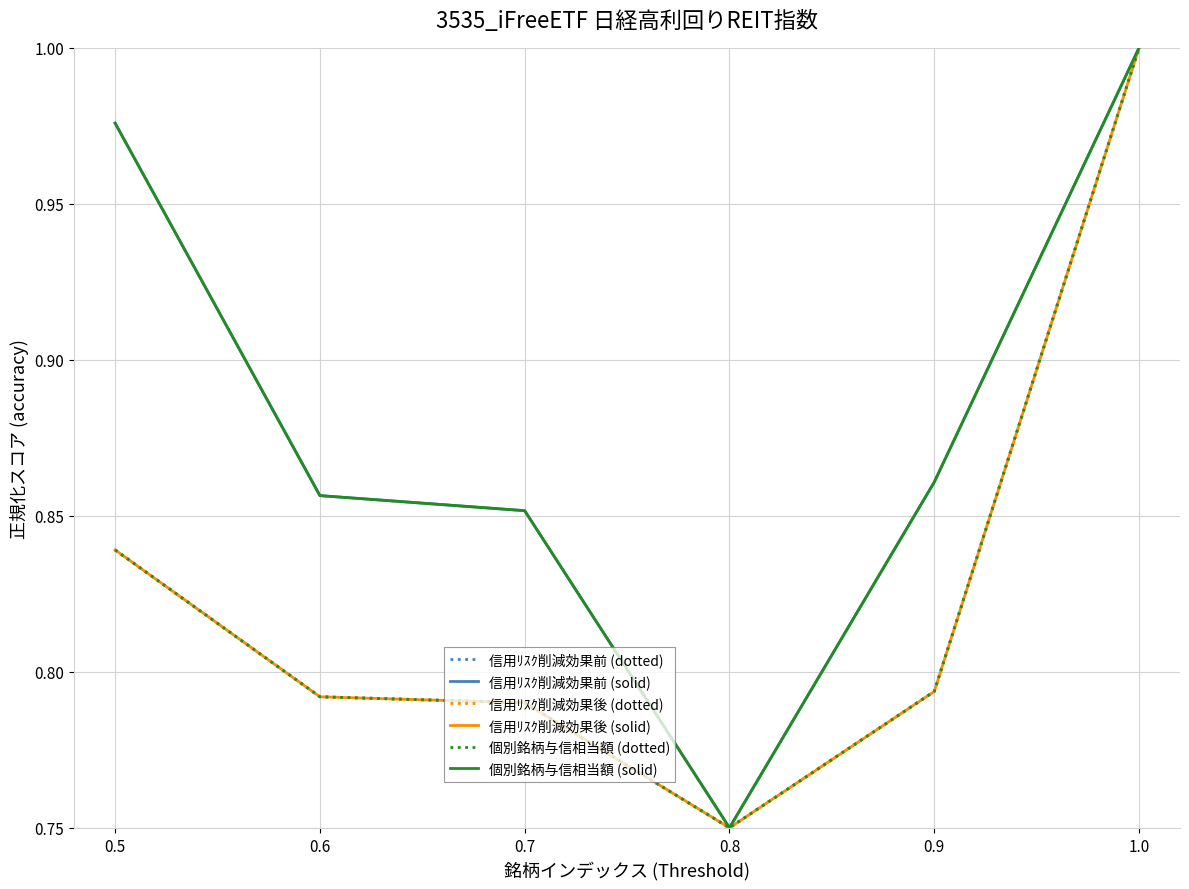

Does the chart display data point markers on the line(s)?

No